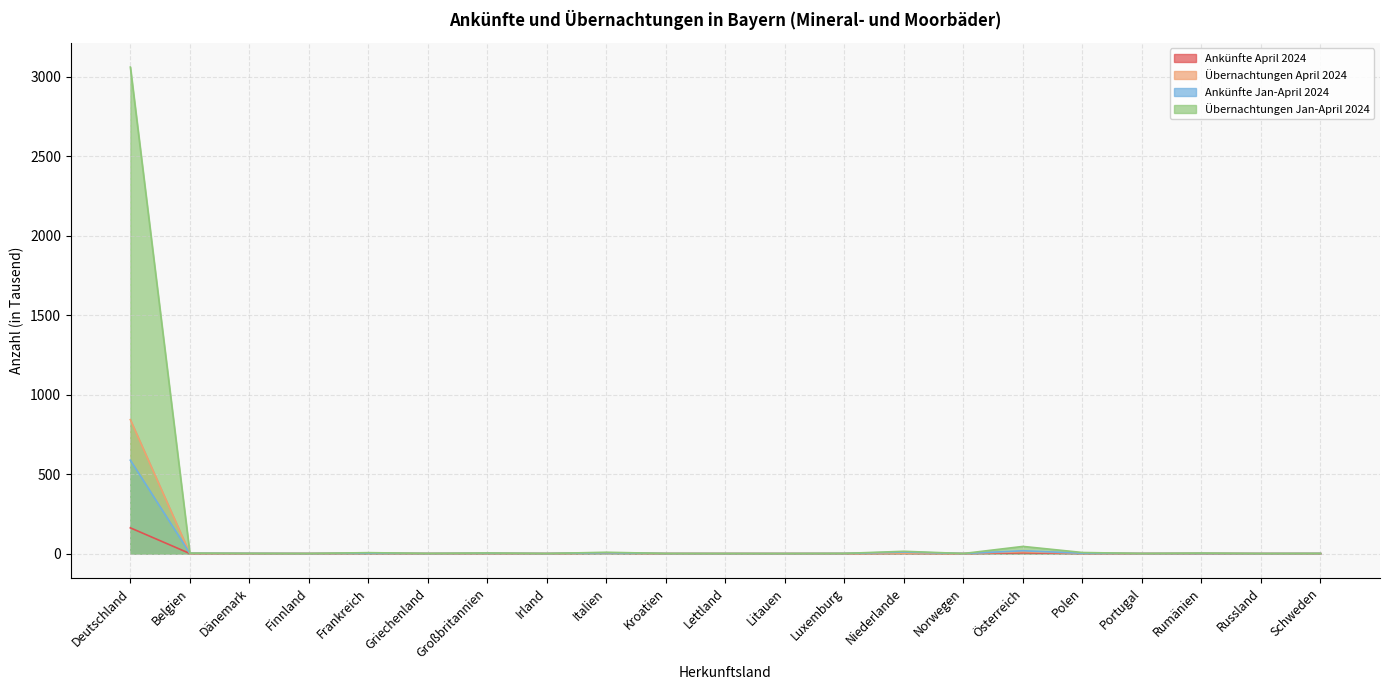

What is the difference between the maximum and minimum values in the Ankünfte Jan-April 2024 series?

587.6